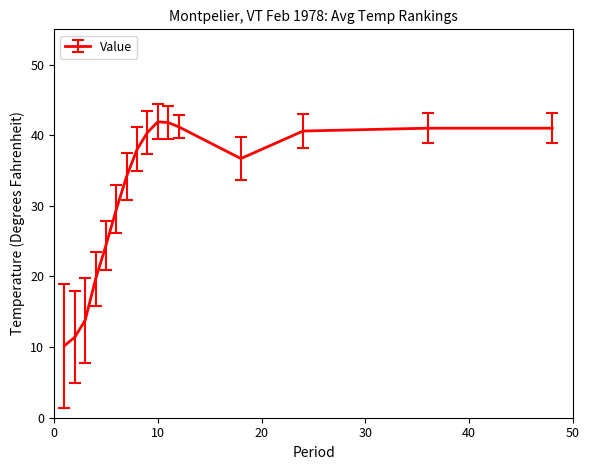

What is the difference between the maximum and minimum values?

31.7